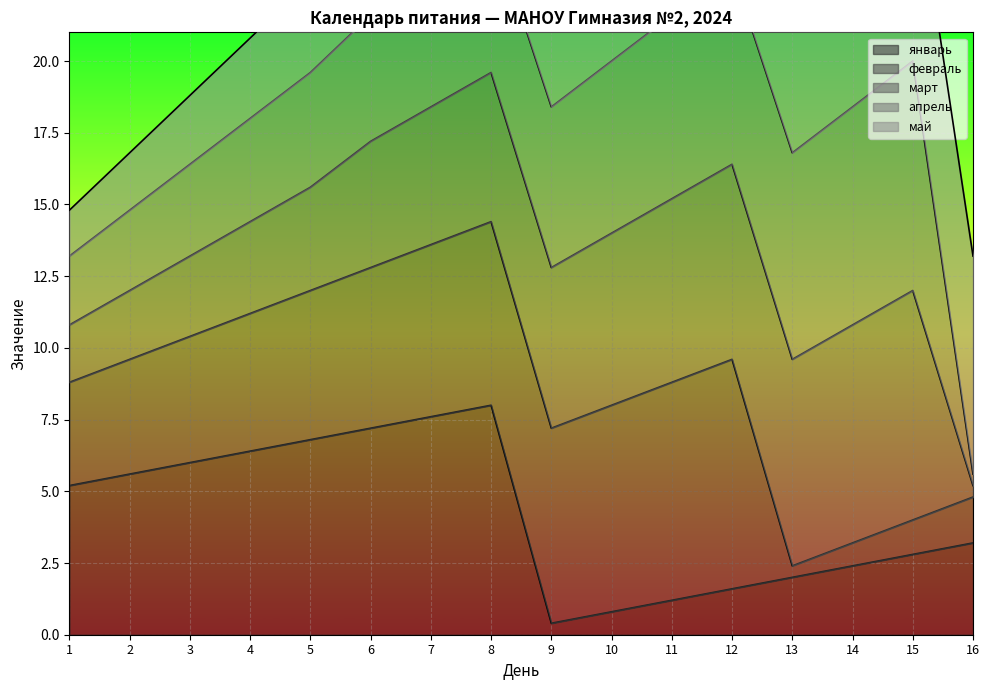

True or false: март has a value of 7 at 8.

False